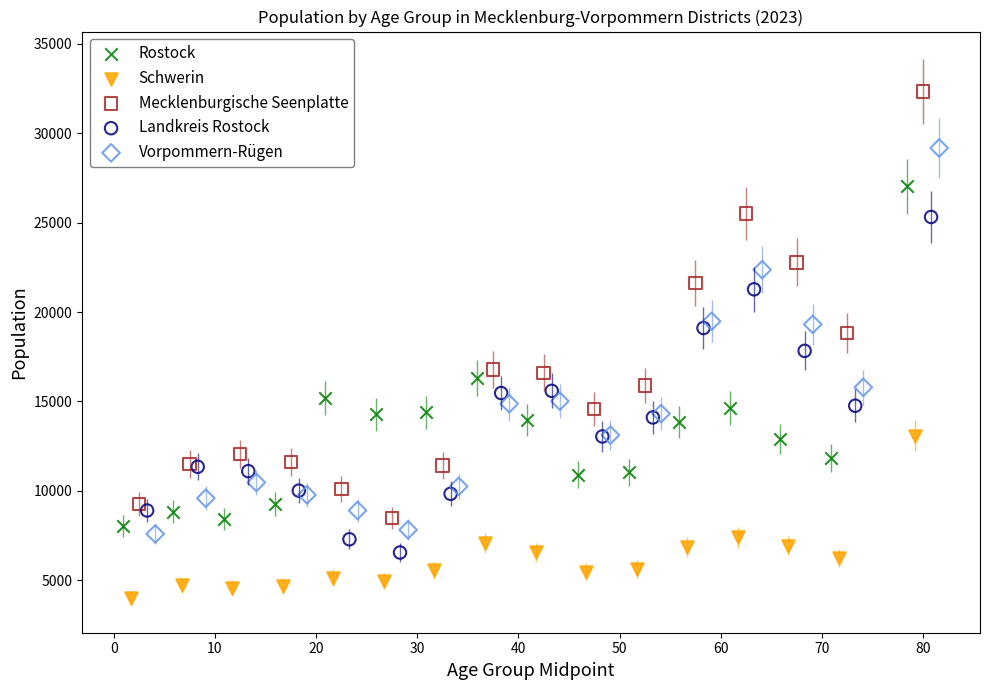

Which series contains the lowest Y value?

Schwerin